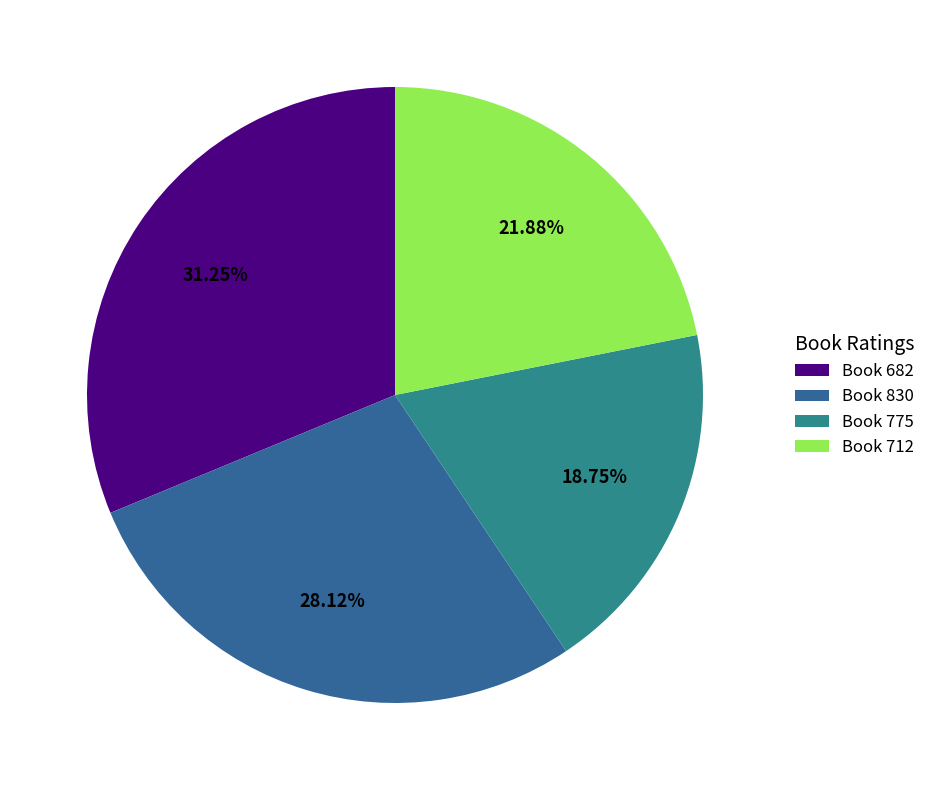

Rank the categories by value from lowest to highest.

Book 775, Book 712, Book 830, Book 682